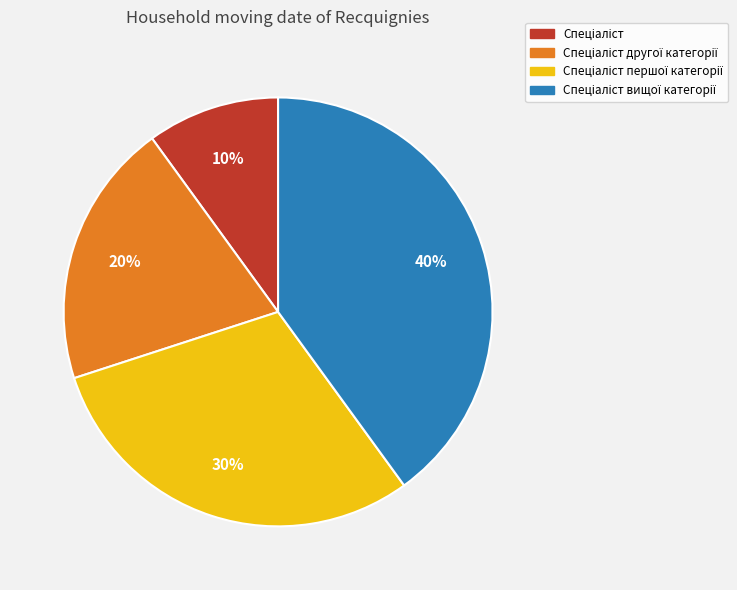

To the nearest percent, what is the average slice percentage?

25%